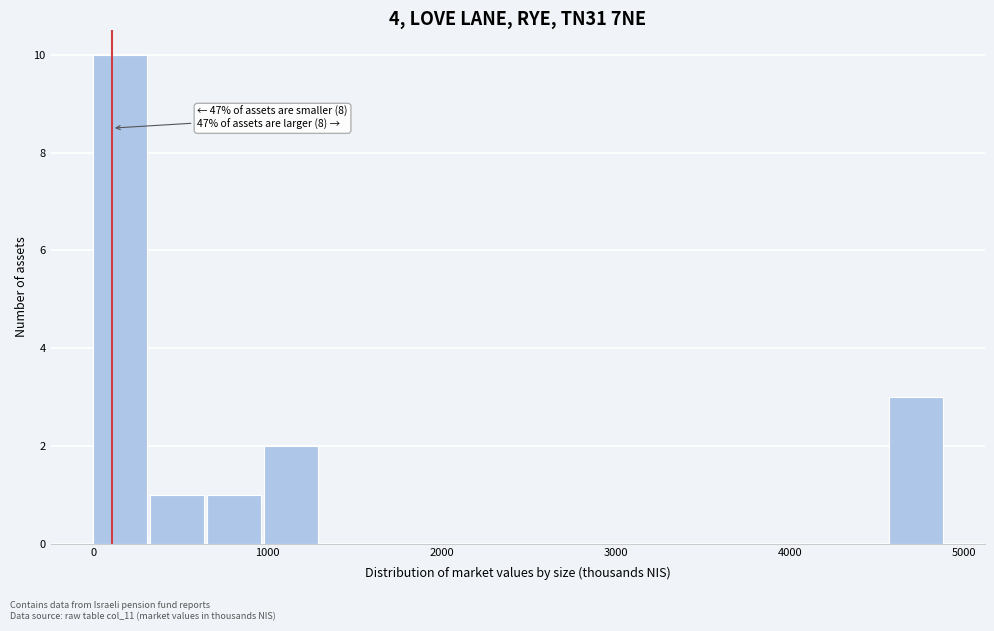

Around what value on the x-axis is the tallest bar? Give the approximate position of its centre, as read against the axis.

200